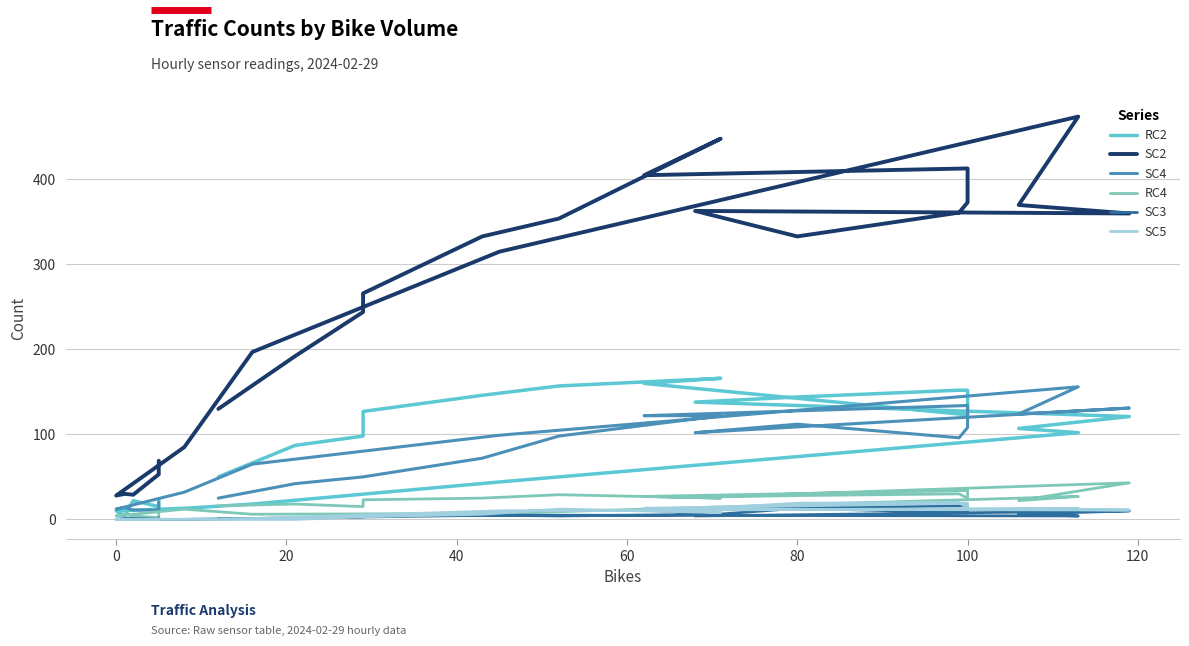

Which series has the widest spread of values?

SC2